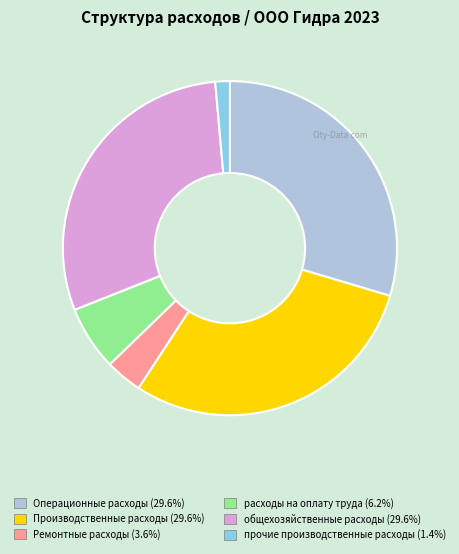

Do Ремонтные расходы and общехозяйственные расходы together represent more than half of the pie?

No